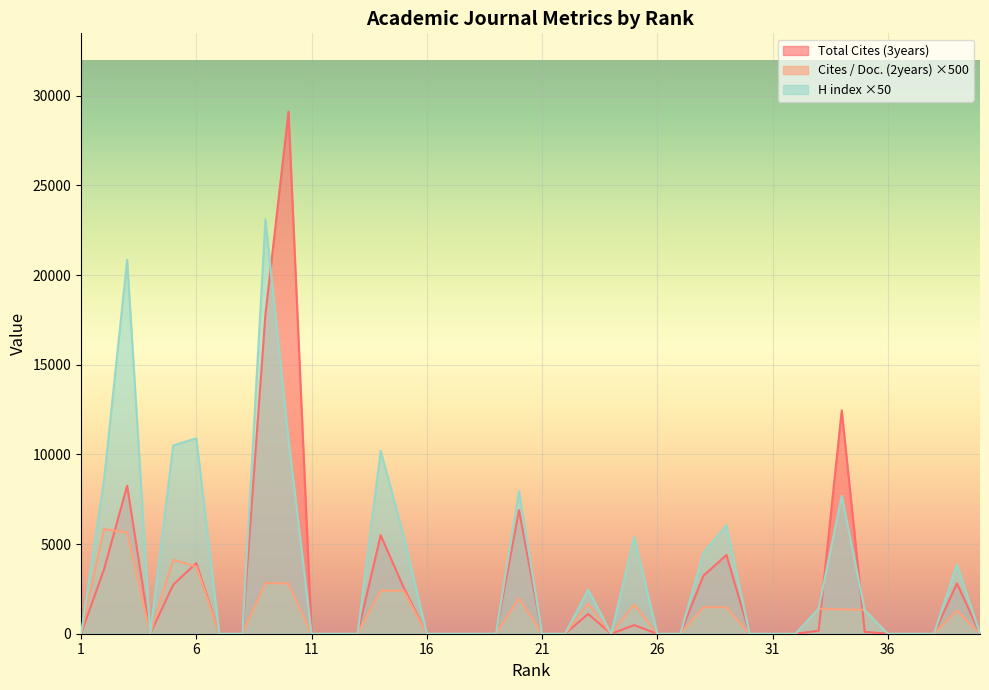

True or false: H index has a value of 15959 at 8.

False